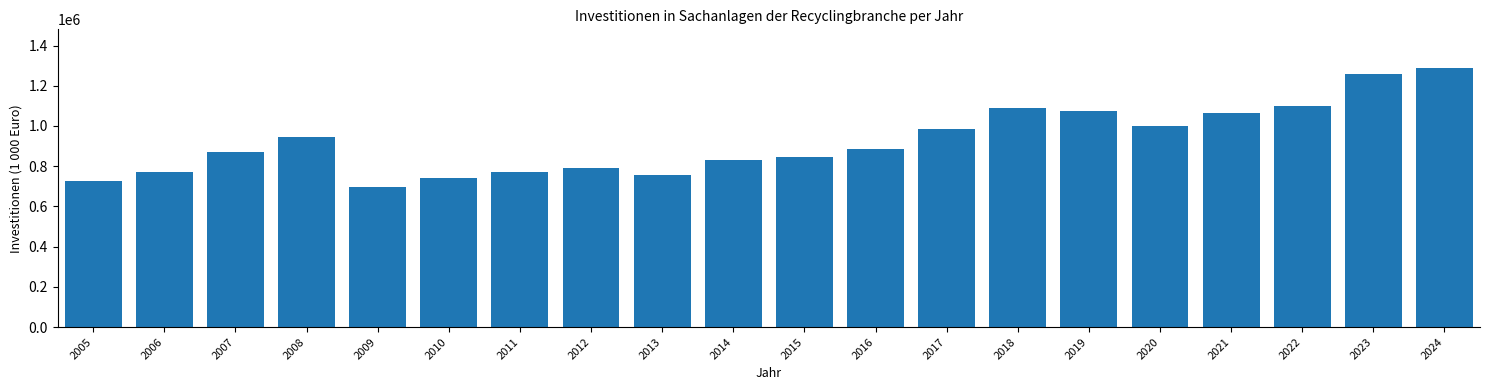

The value at 2014 is 1401763.0. True or false?

False